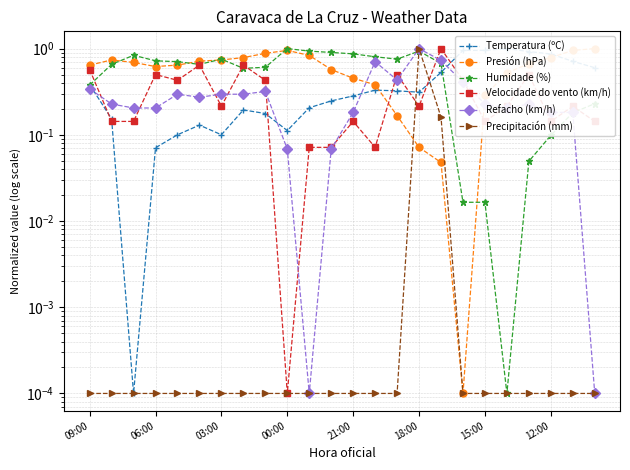

What is the highest value of the Presión (hPa) series?

1.0